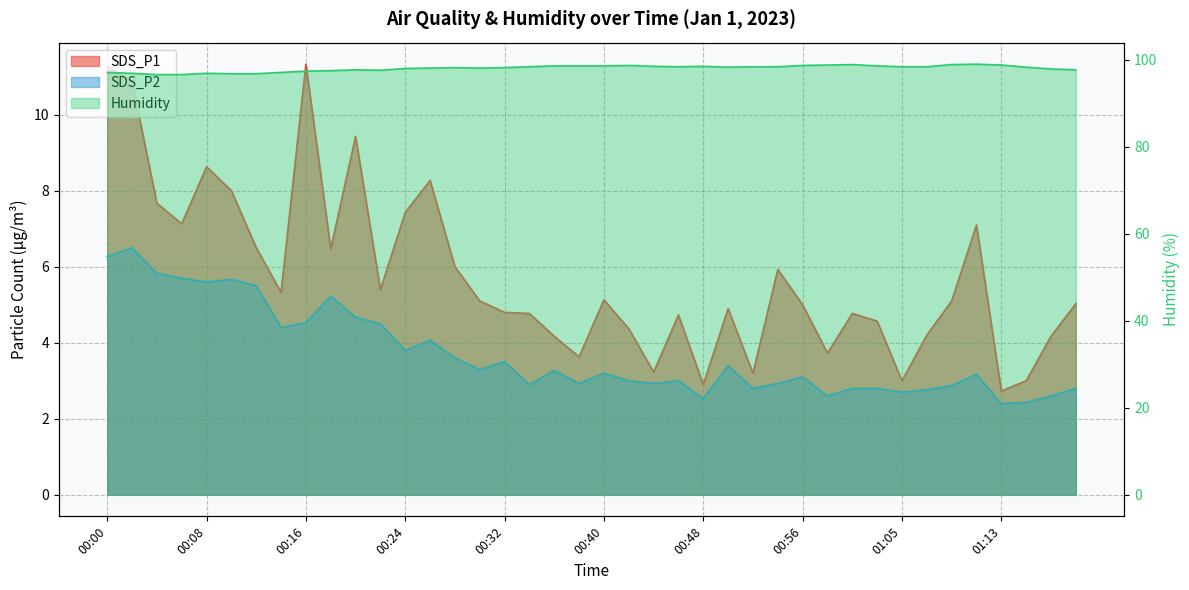

At how many categories does at least one series exceed 45?

40